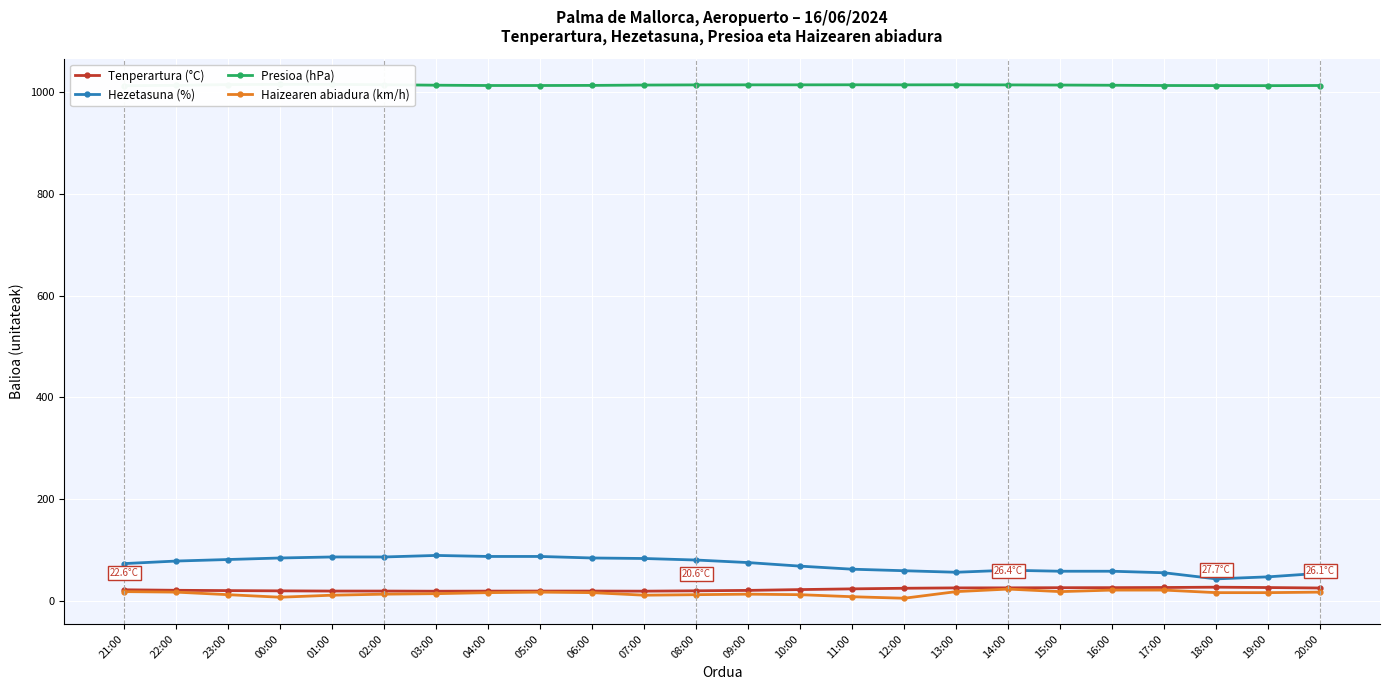

At how many categories does at least one series exceed 320?

24